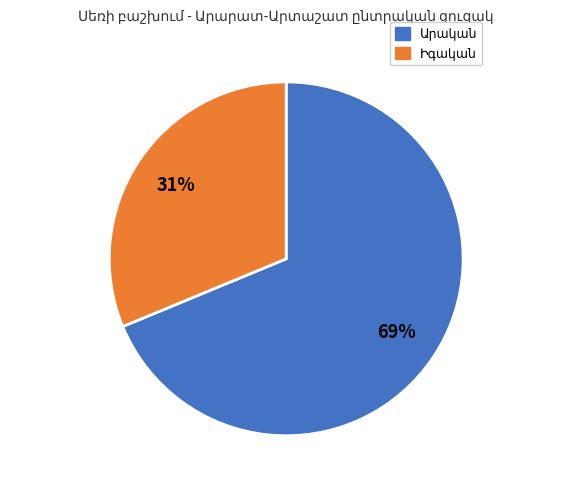

Is there a majority slice in this chart?

Yes